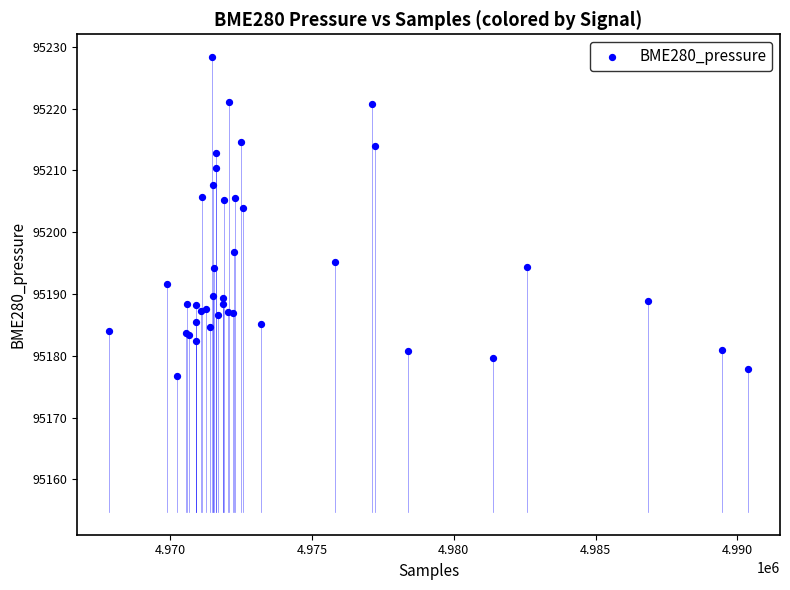

What Y value in the scatter plot is closest to 95202?

95203.9